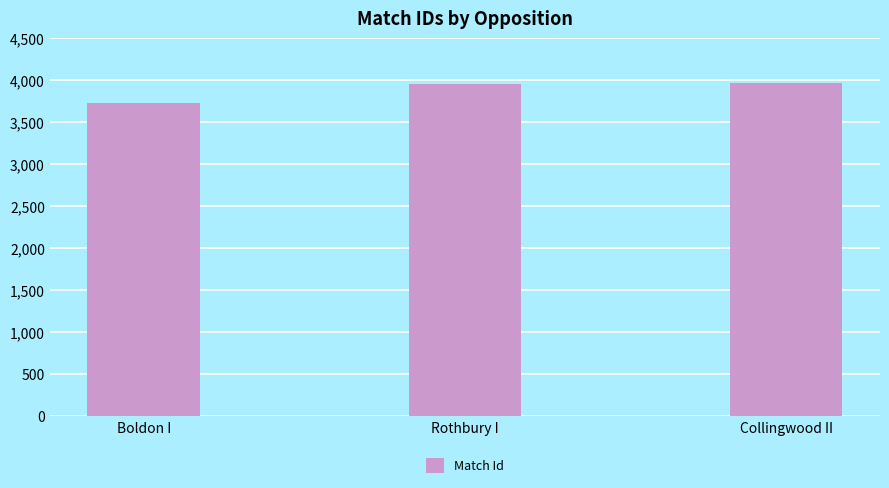

What is the minimum value shown in the chart?

3731